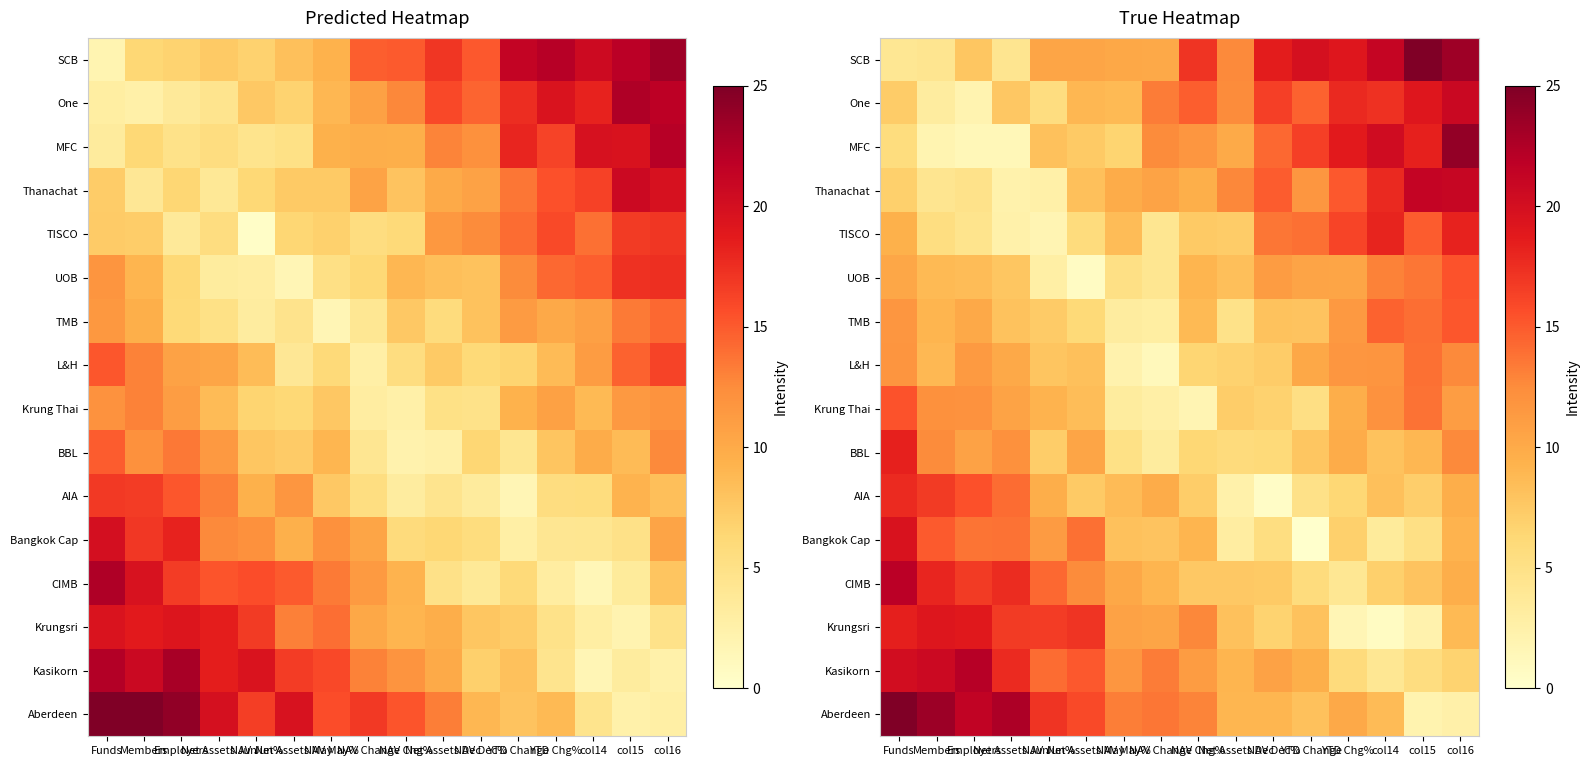

What is the difference between the maximum and minimum values in the TISCO series?

16.4